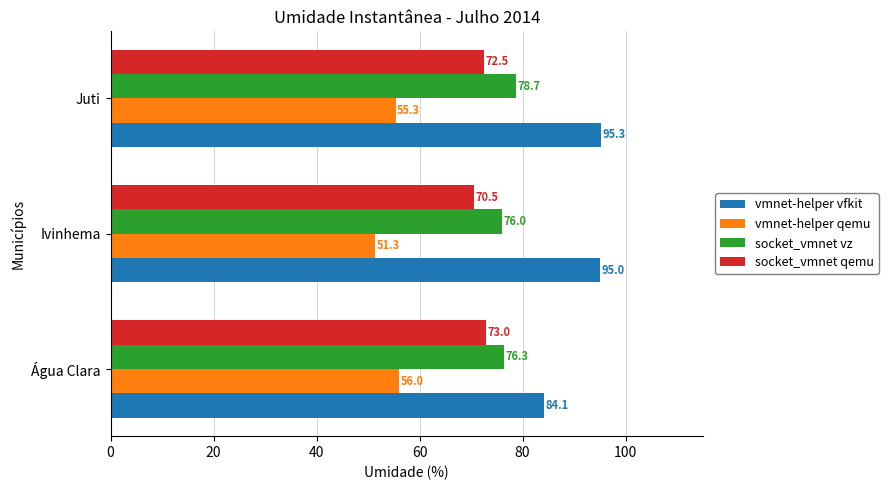

What is the highest value of the vmnet-helper qemu series?

56.0